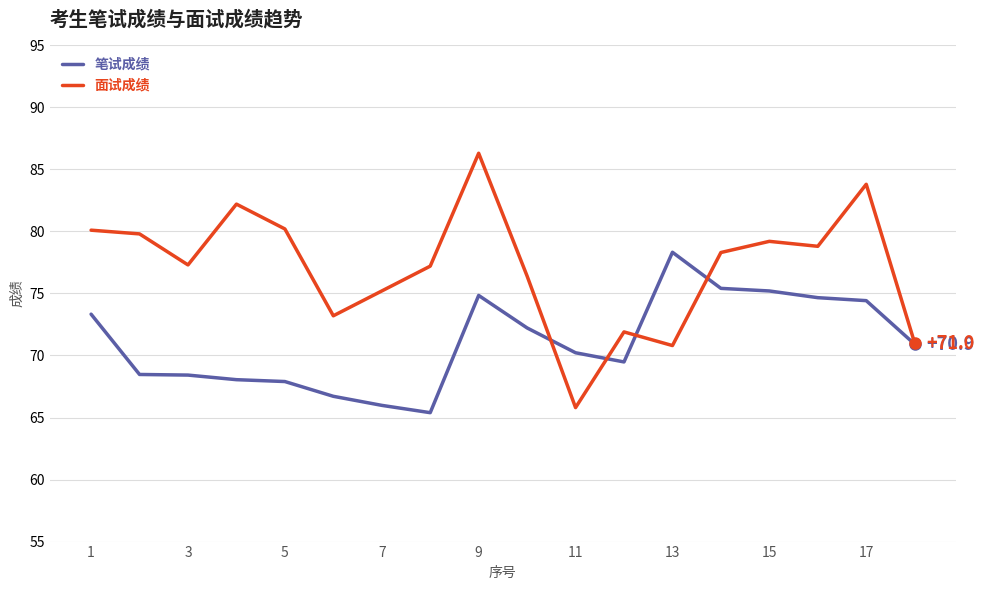

List the series in order of their overall mean, lowest first.

笔试成绩, 面试成绩